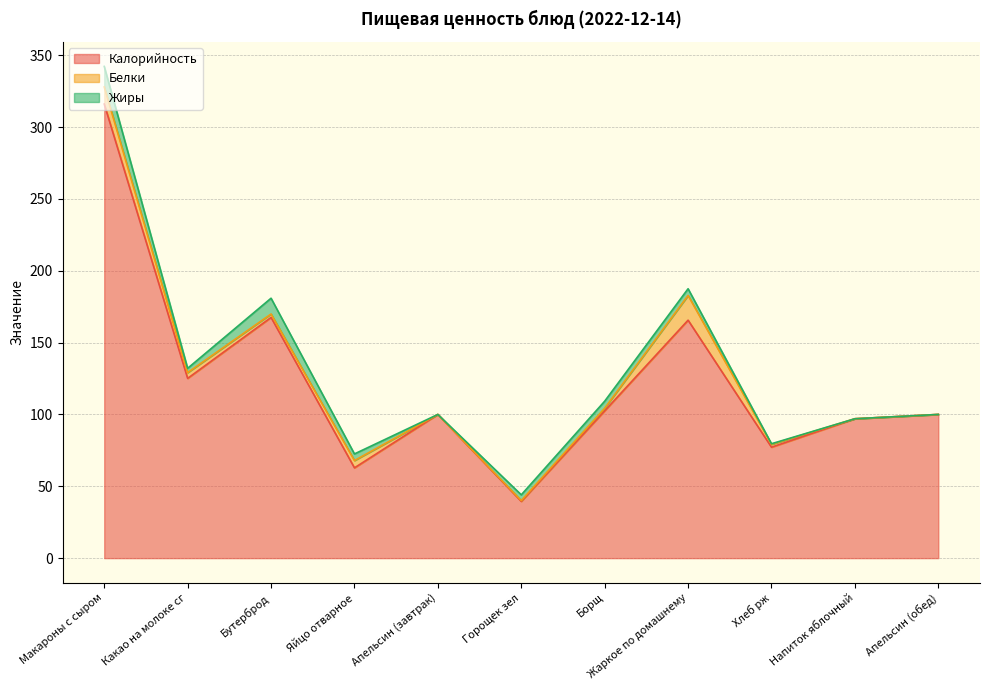

At how many categories does at least one series exceed 263?

1